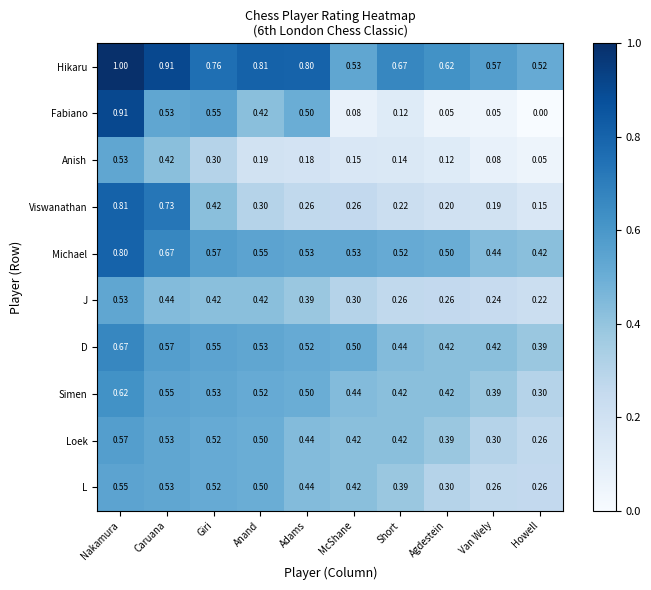

At which category is the sum across all series the highest?

Nakamura